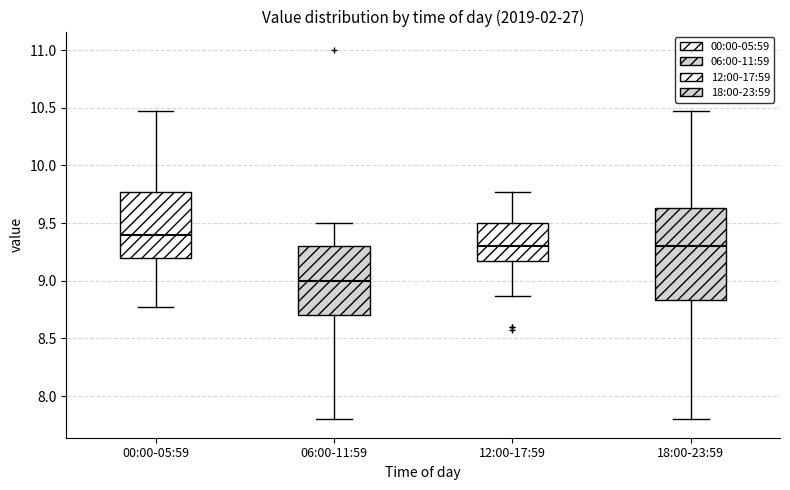

Reading left to right, transcribe this box plot: for each box, give where its median line is, the range the box spans, and where its two whiskers end, as read against the y-axis. The values are not printed on the chart, so give them approximately, as read against the axis.

00:00-05:59: median 9.40, box 9.20 to 9.75, whiskers 8.75 to 10.45
06:00-11:59: median 9.00, box 8.70 to 9.30, whiskers 7.80 to 9.50
12:00-17:59: median 9.30, box 9.15 to 9.50, whiskers 8.85 to 9.75
18:00-23:59: median 9.30, box 8.85 to 9.65, whiskers 7.80 to 10.45